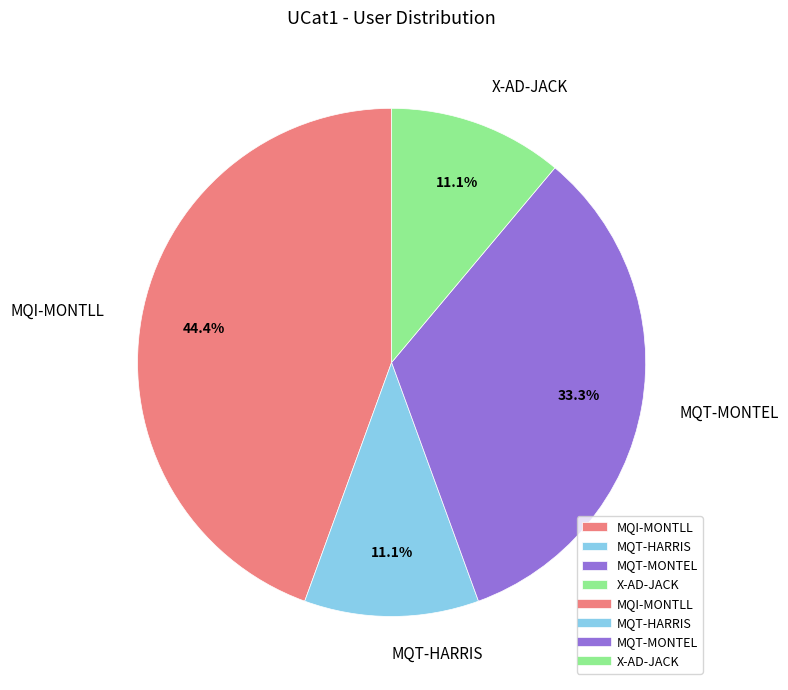

What is the ratio of the value at MQT-MONTEL to the value at MQT-HARRIS?

3.0